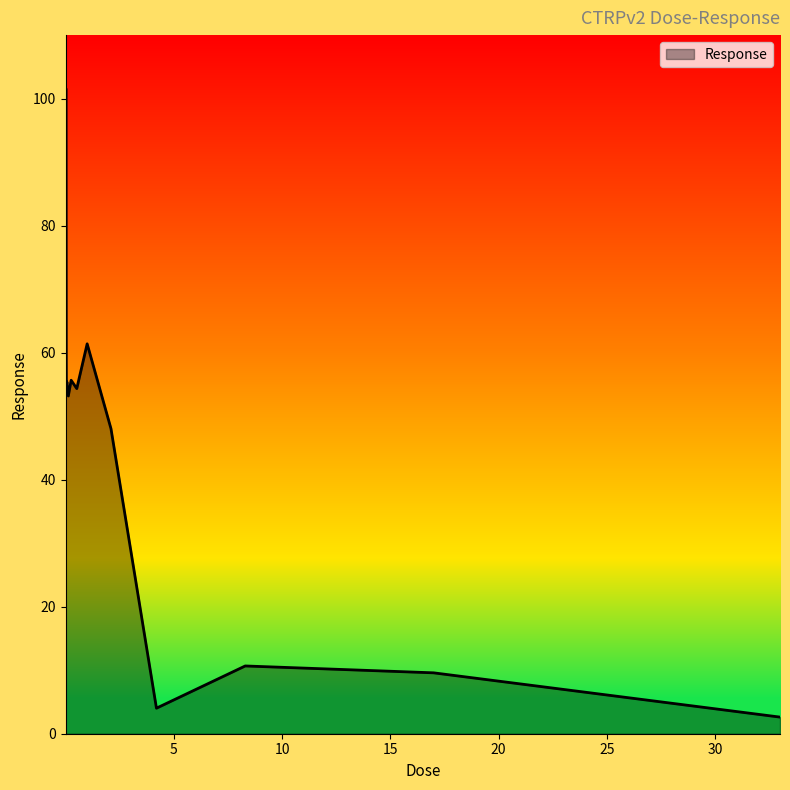

What is the difference between the maximum and minimum values?

99.0